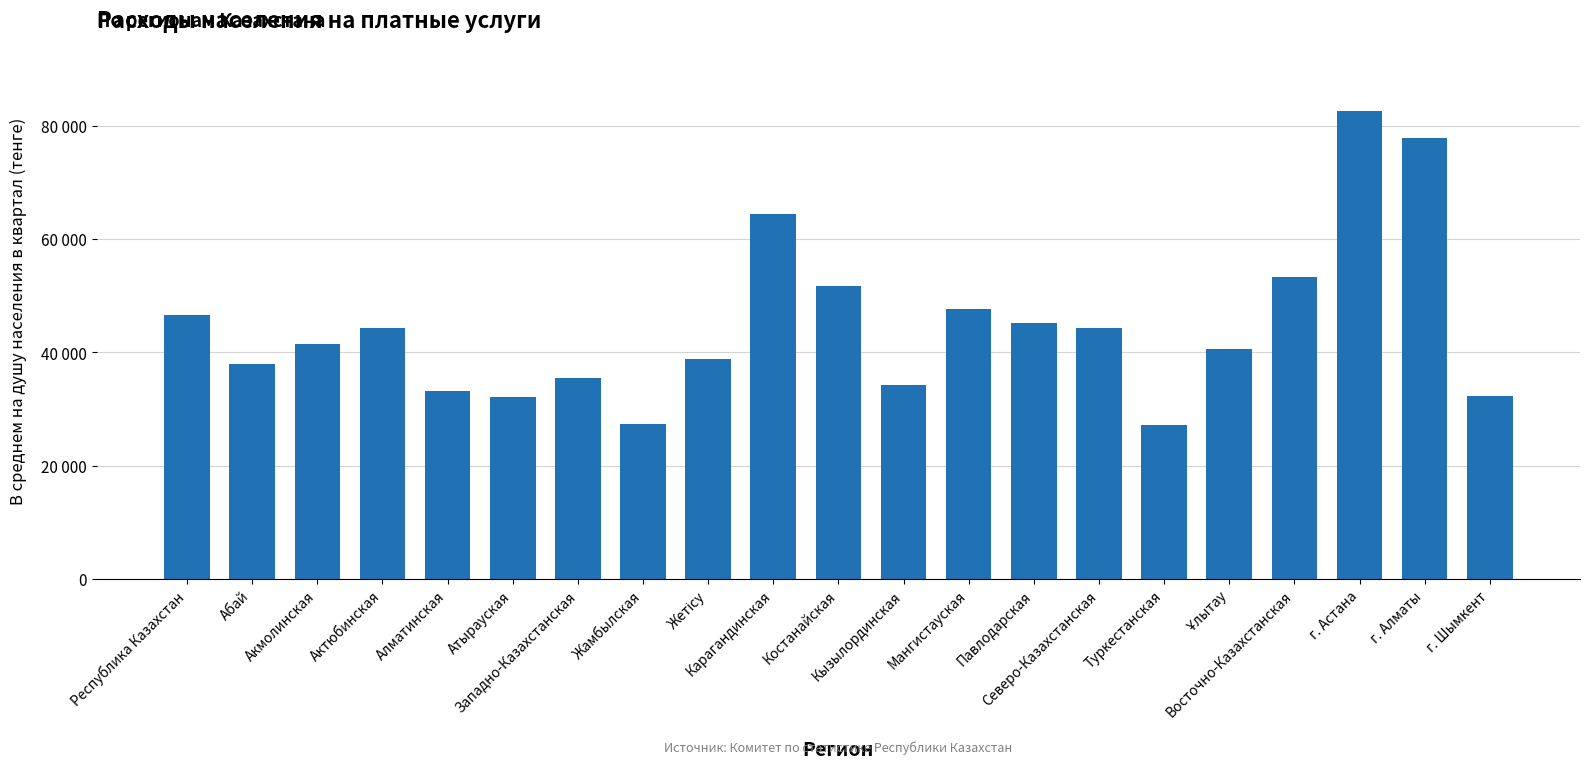

What is the label of the 9th bar from the left?

Жетісу